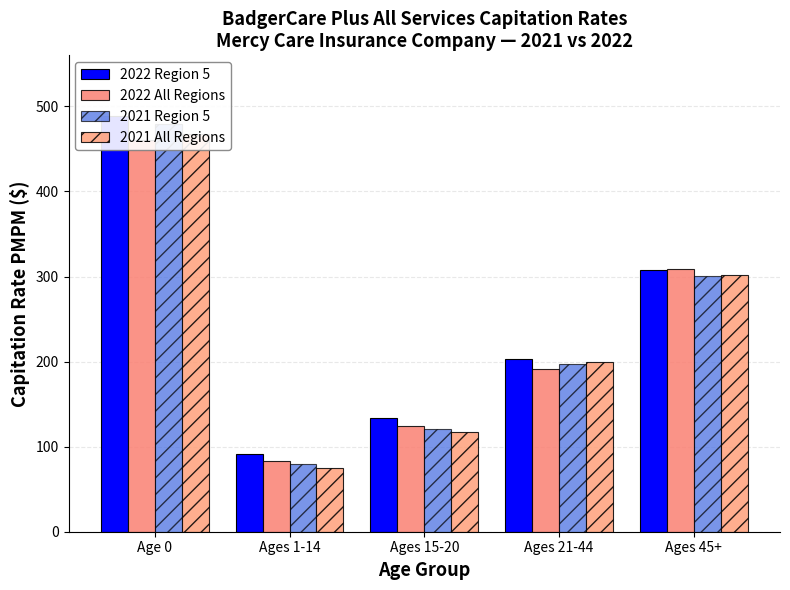

Where does the 2021 Region 5 series first go above 196?

Age 0